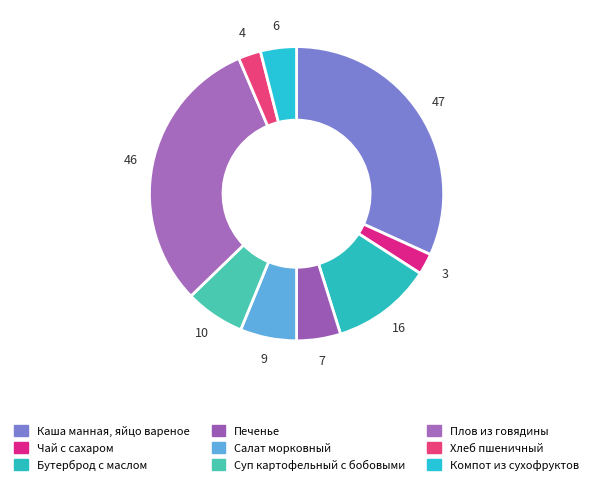

Count the number of slices in the pie.

9